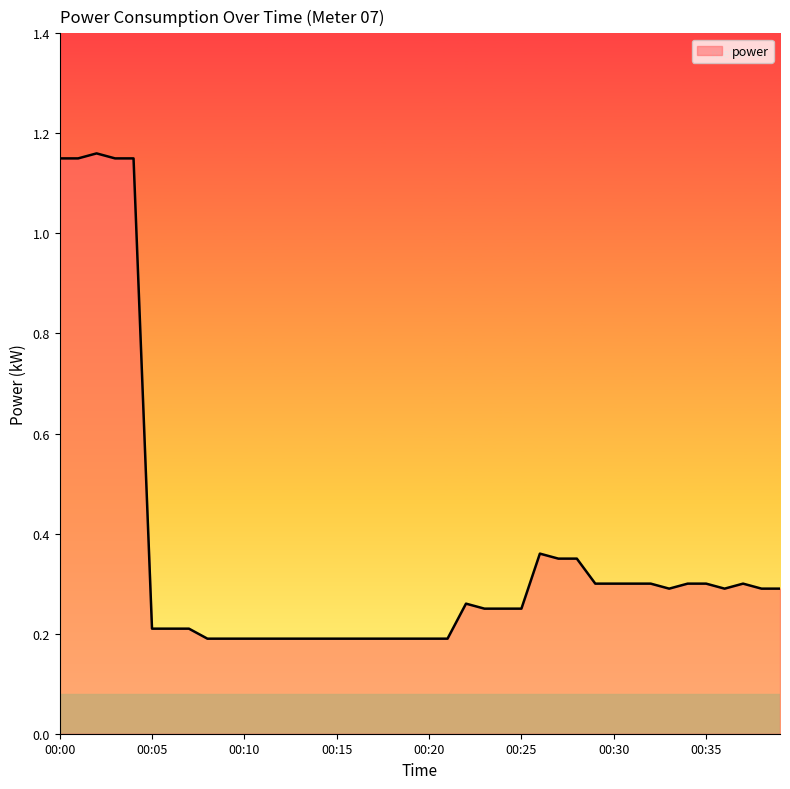

What is the difference between the maximum and minimum values?

1.0